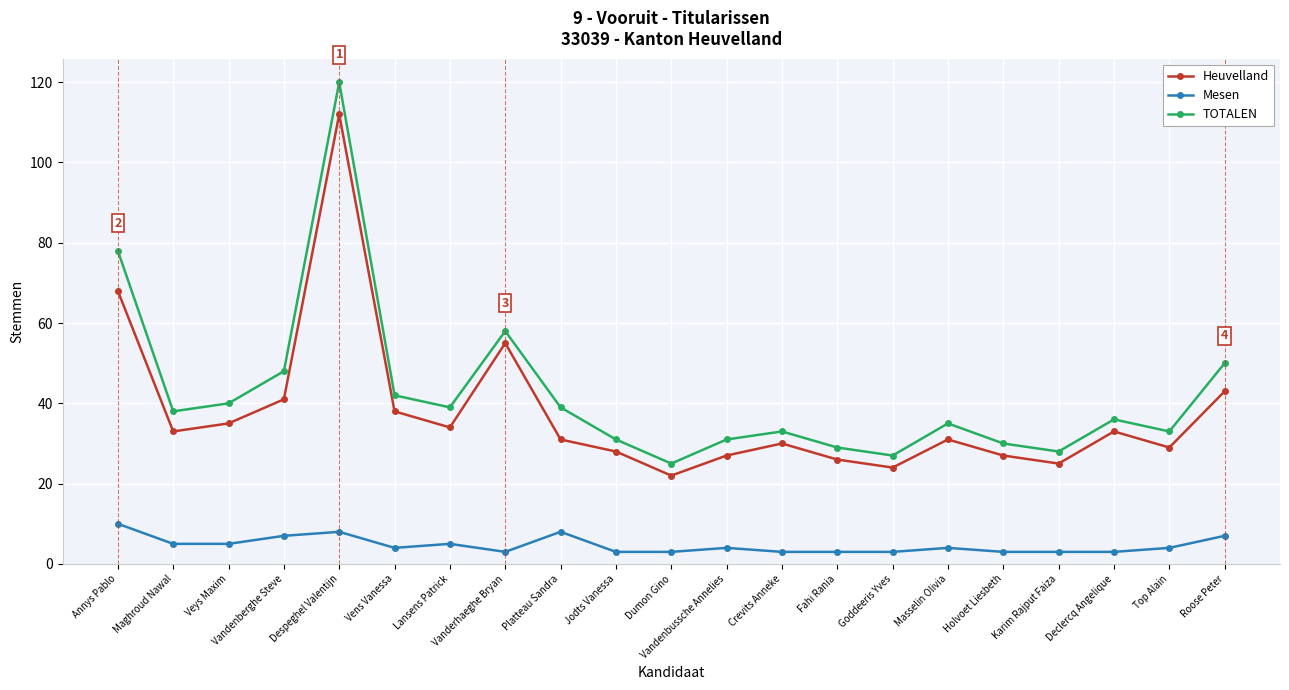

What is the total value across all series at Vanderhaeghe Bryan?

116